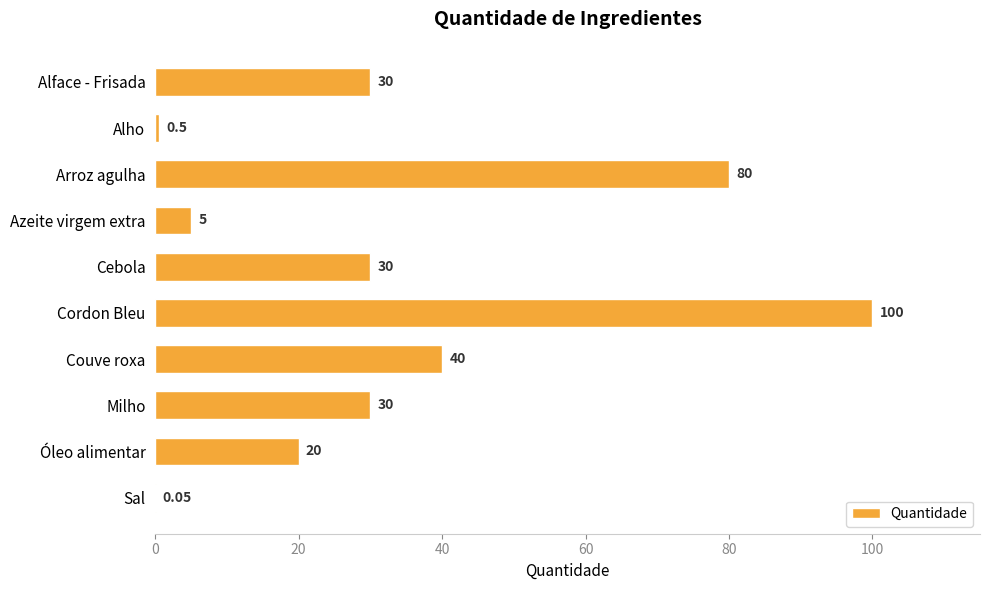

At which label is the value closest to 50?

Couve roxa